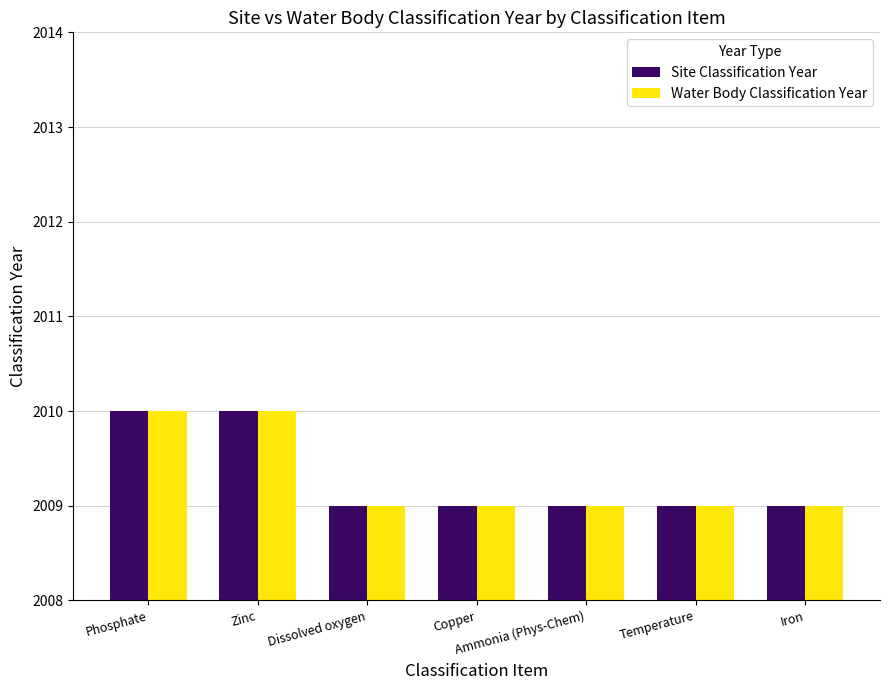

What is the minimum value for Site Classification Year?

2009